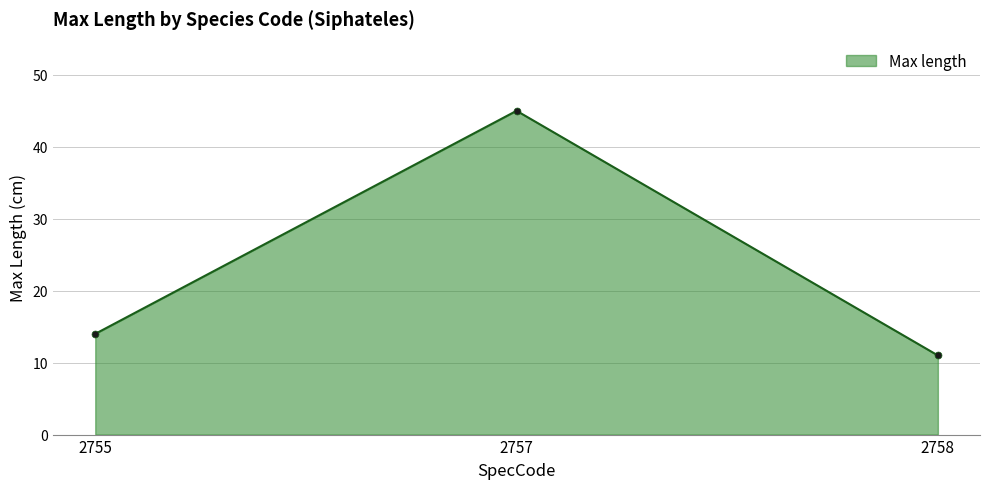

Approximately how many times larger is the value at 2755 compared to 2757?

0.3